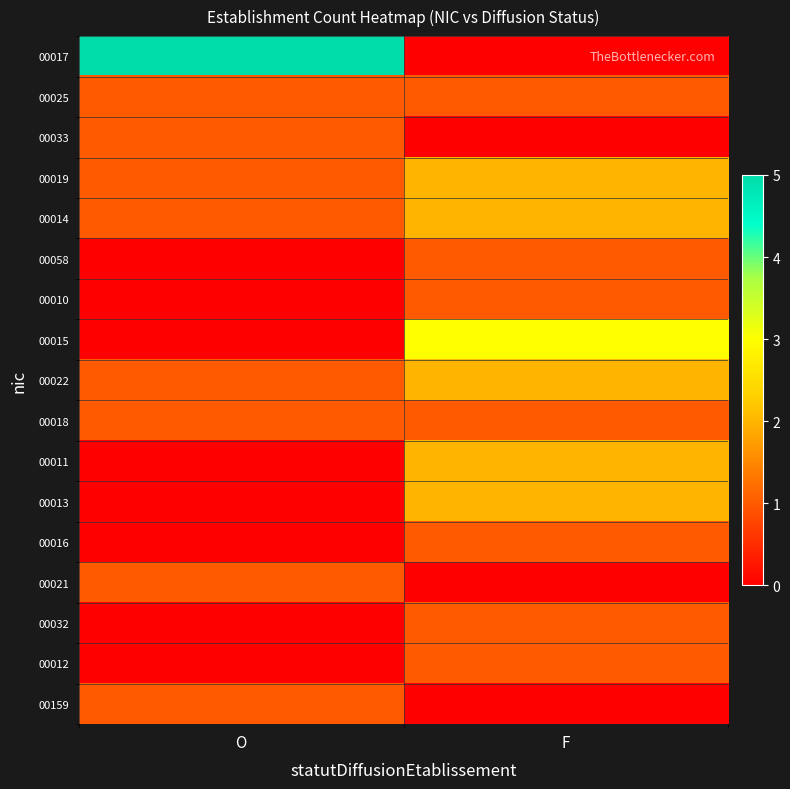

Reading left to right, extract all data points from this chart.

00017: O=5	F=0
00025: O=1	F=1
00033: O=1	F=0
00019: O=1	F=2
00014: O=1	F=2
00058: O=0	F=1
00010: O=0	F=1
00015: O=0	F=3
00022: O=1	F=2
00018: O=1	F=1
00011: O=0	F=2
00013: O=0	F=2
00016: O=0	F=1
00021: O=1	F=0
00032: O=0	F=1
00012: O=0	F=1
00159: O=1	F=0